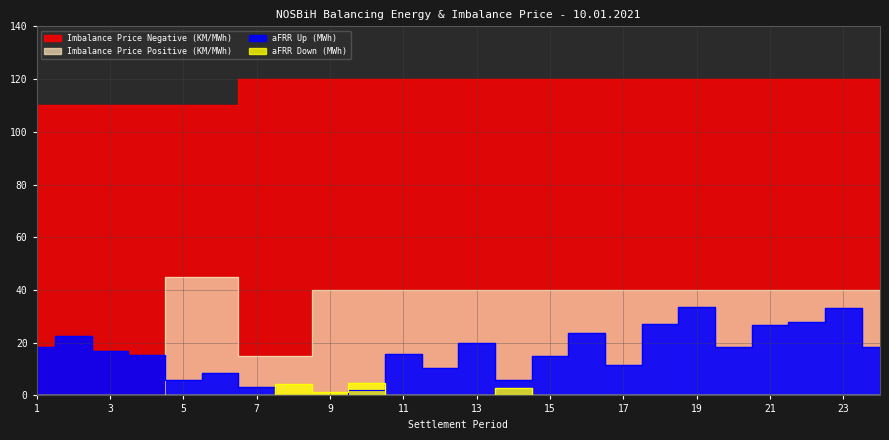

Between 6 and 19, which series saw the biggest shift?

aFRR Up (MWh)